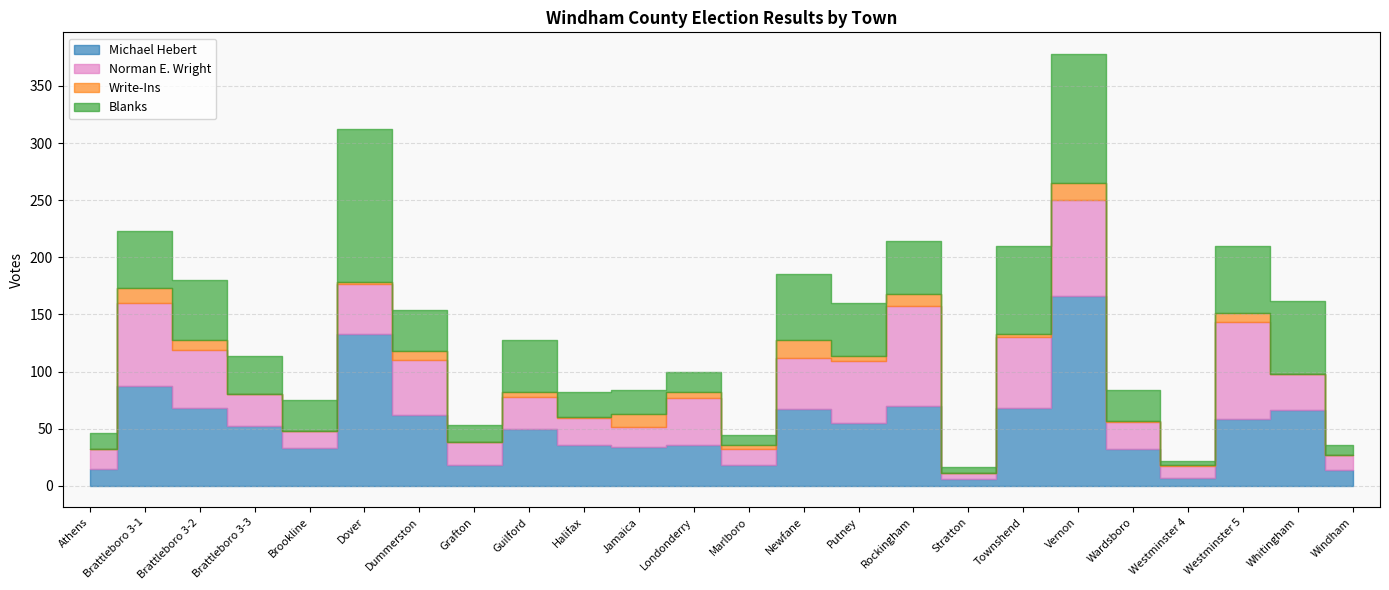

True or false: Write-Ins has a value of 9 at Brattleboro 3-2.

True